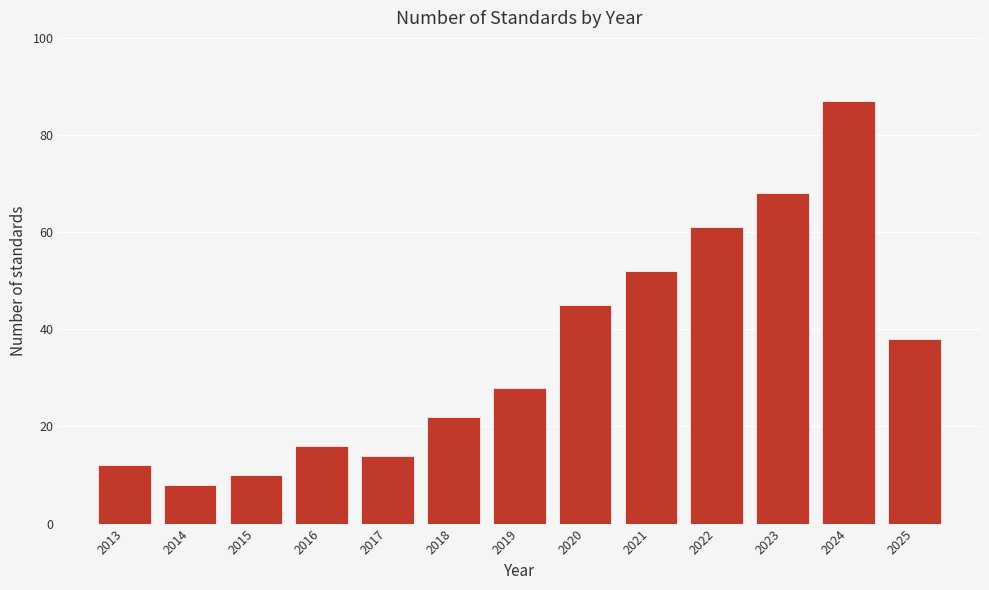

Reading left to right, list all the values displayed in this chart.

2013=12	2014=8	2015=10	2016=16	2017=14	2018=22	2019=28	2020=45	2021=52	2022=61	2023=68	2024=87	2025=38